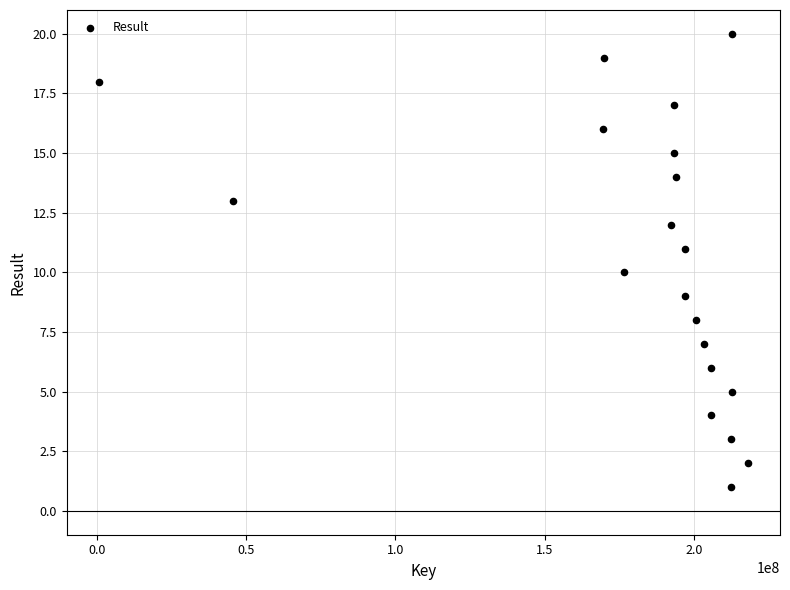

What is the range of Y values (max minus min)?

19